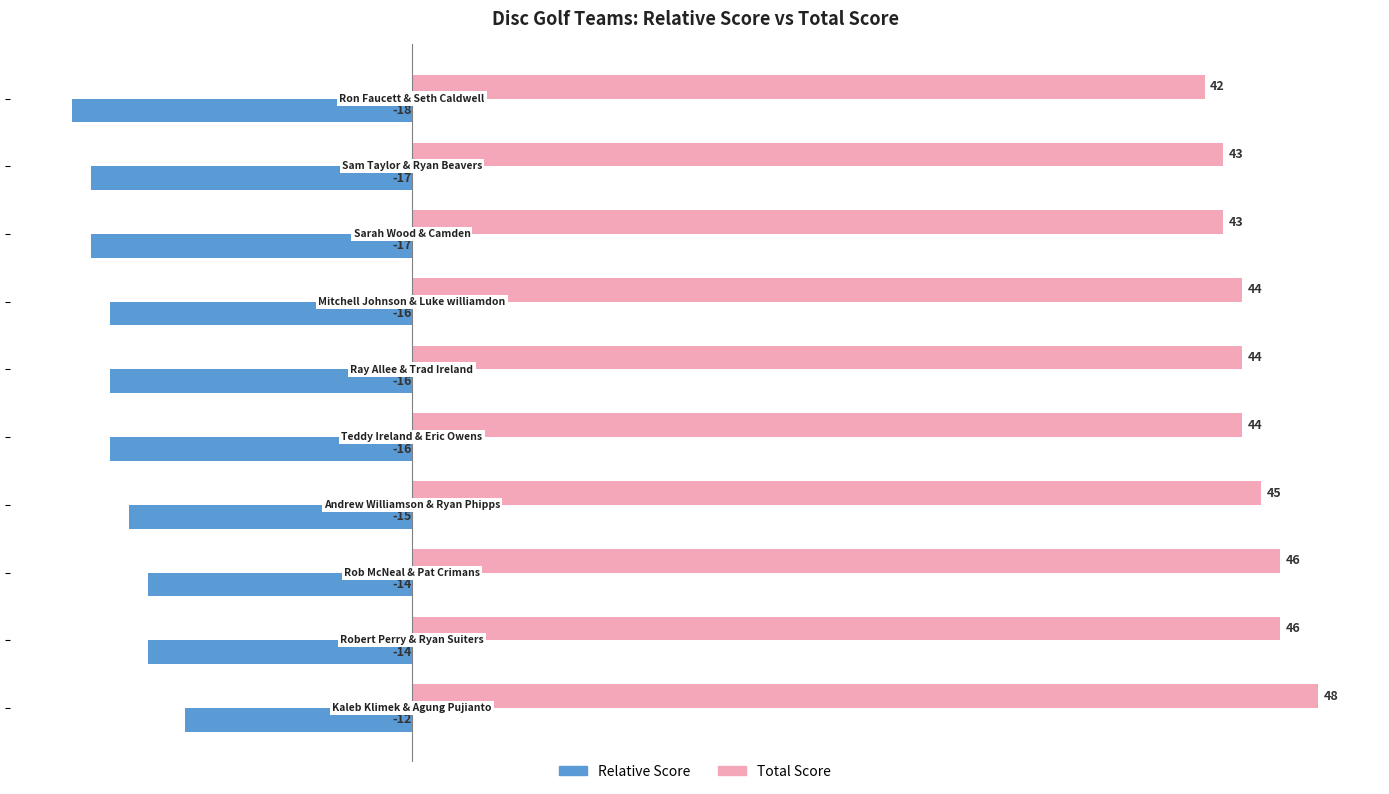

Count the number of data series in this chart.

2